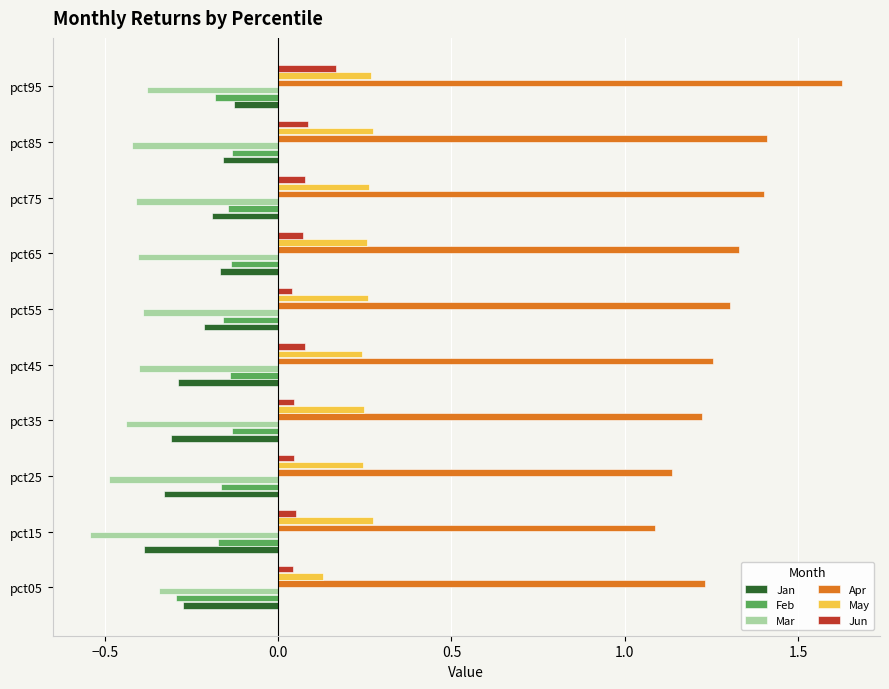

What is the sum of all Jan values?

-2.4